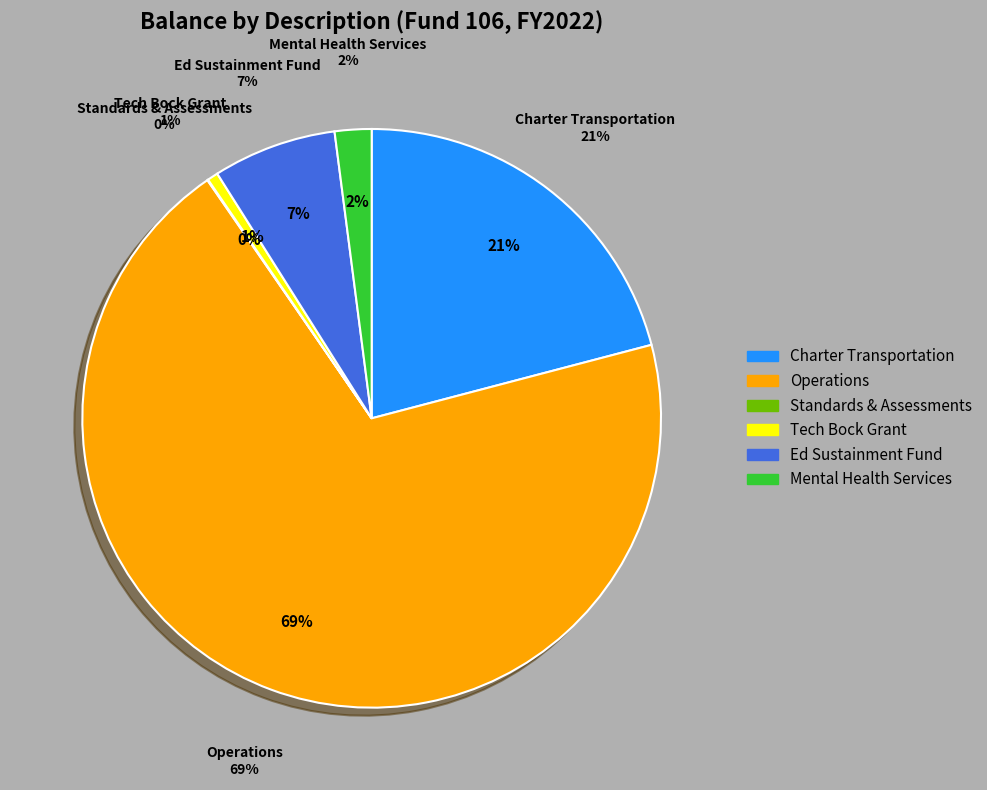

Which category accounts for the majority?

Operations